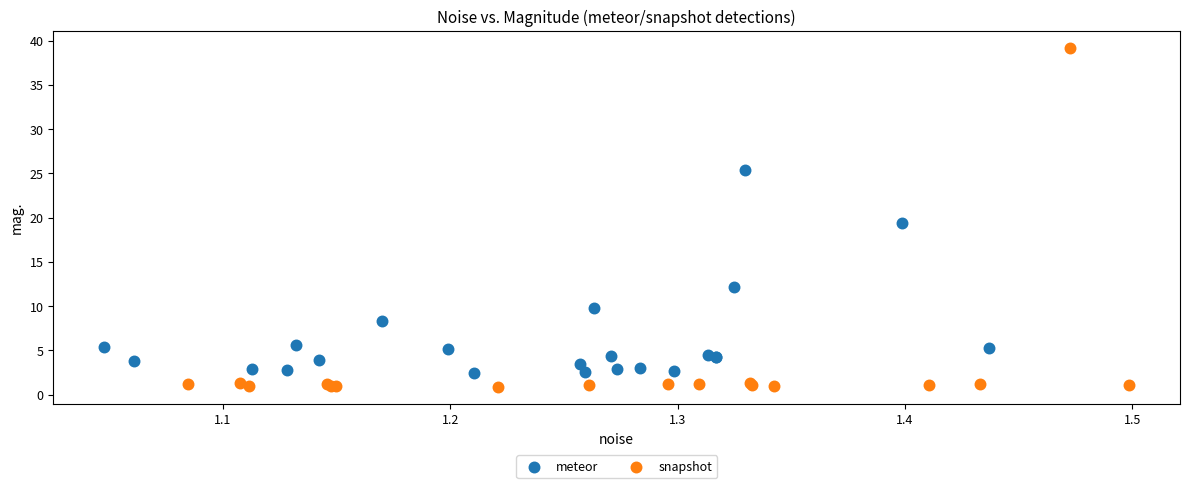

Which series reaches the maximum Y coordinate?

snapshot